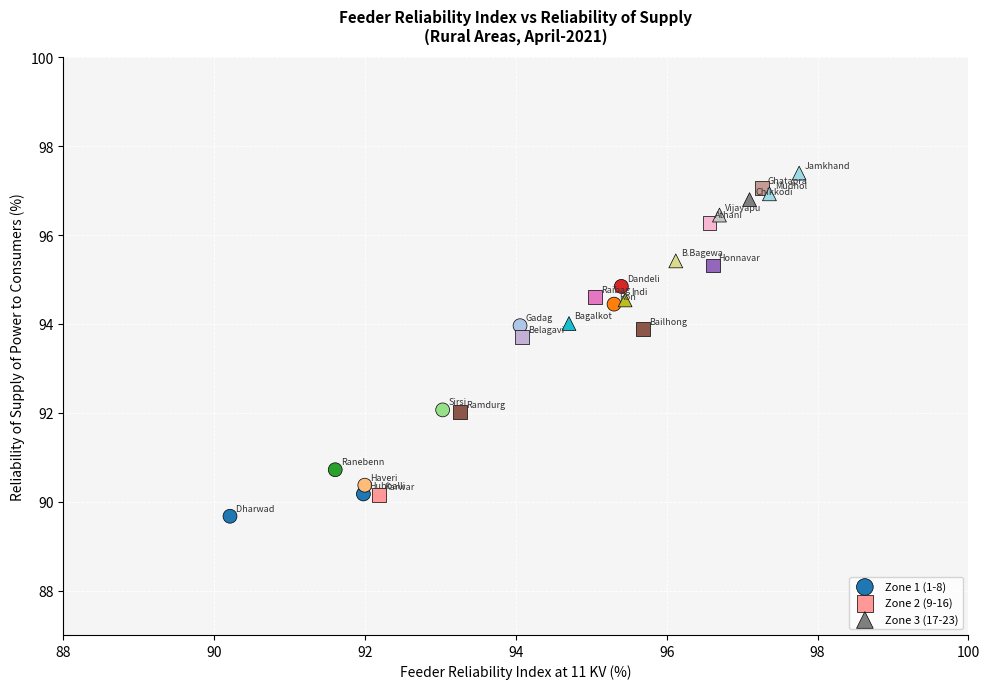

Which series contains the highest Y value?

Zone 3 (17-23)